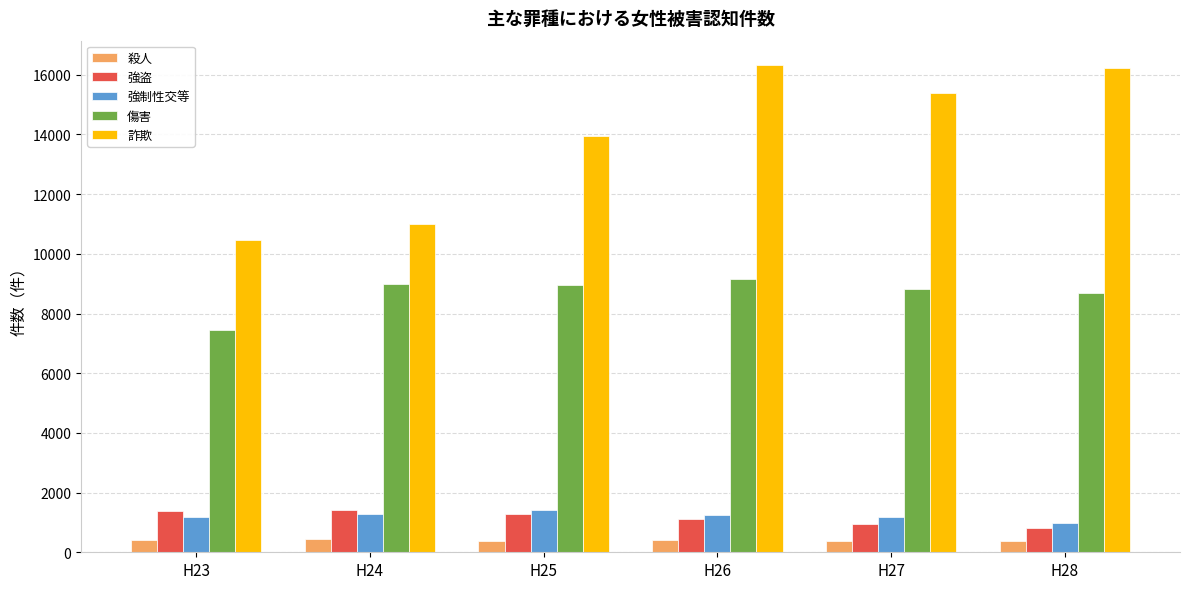

What is the sum of all 強制性交等 values?

7274